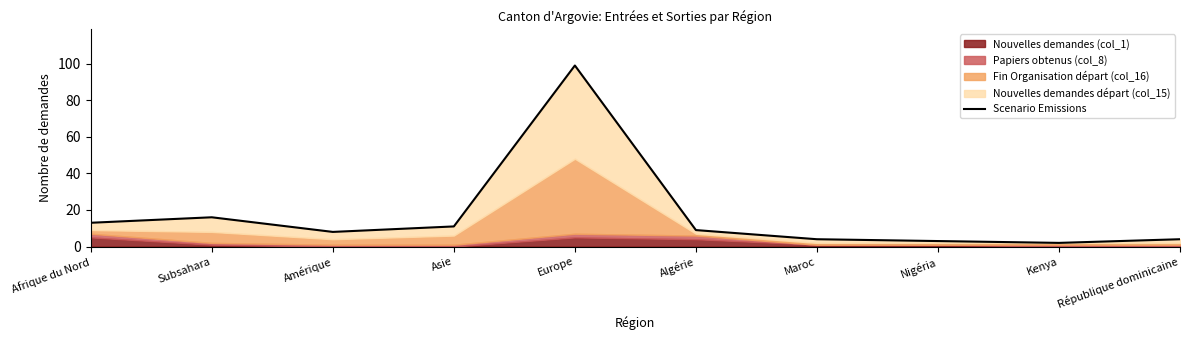

Does the chart have visible grid lines?

No